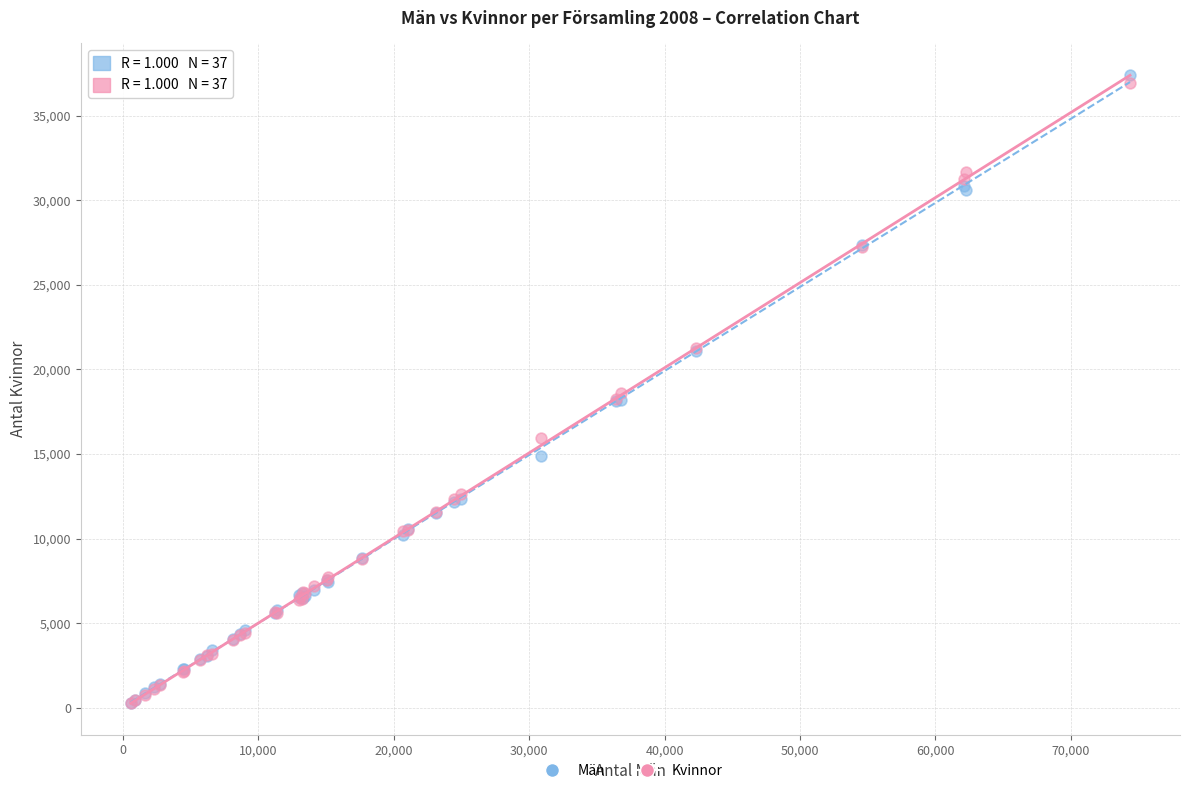

Which series contains the highest Y value?

Män